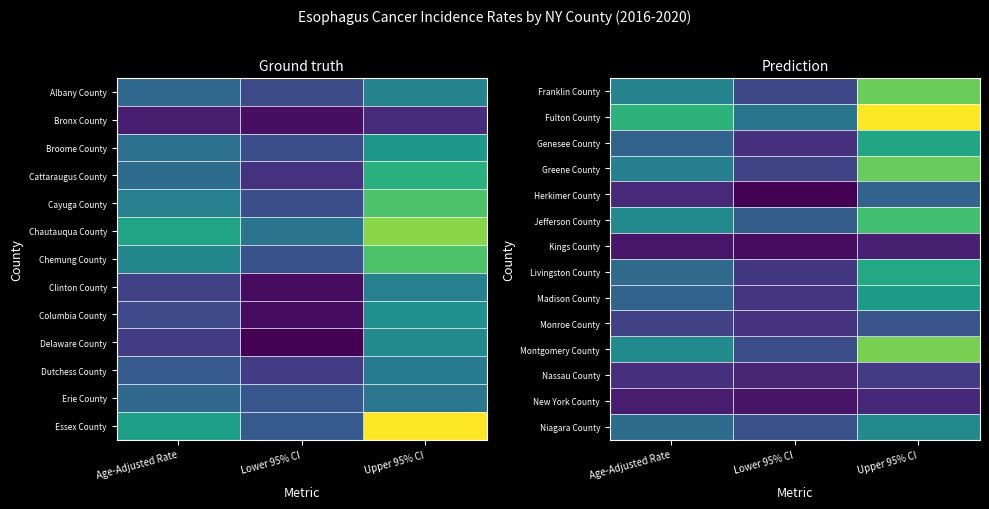

Which has a higher value, Age-Adjusted Rate or Upper 95% CI?

Upper 95% CI